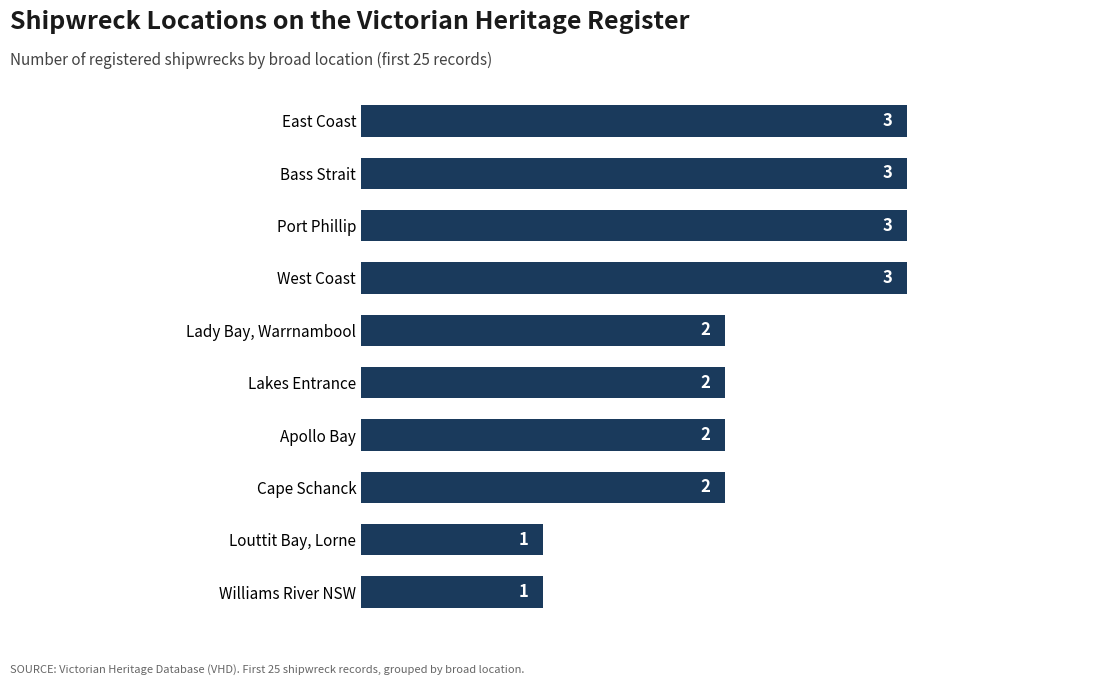

Is it true that the value at Bass Strait is 3?

True